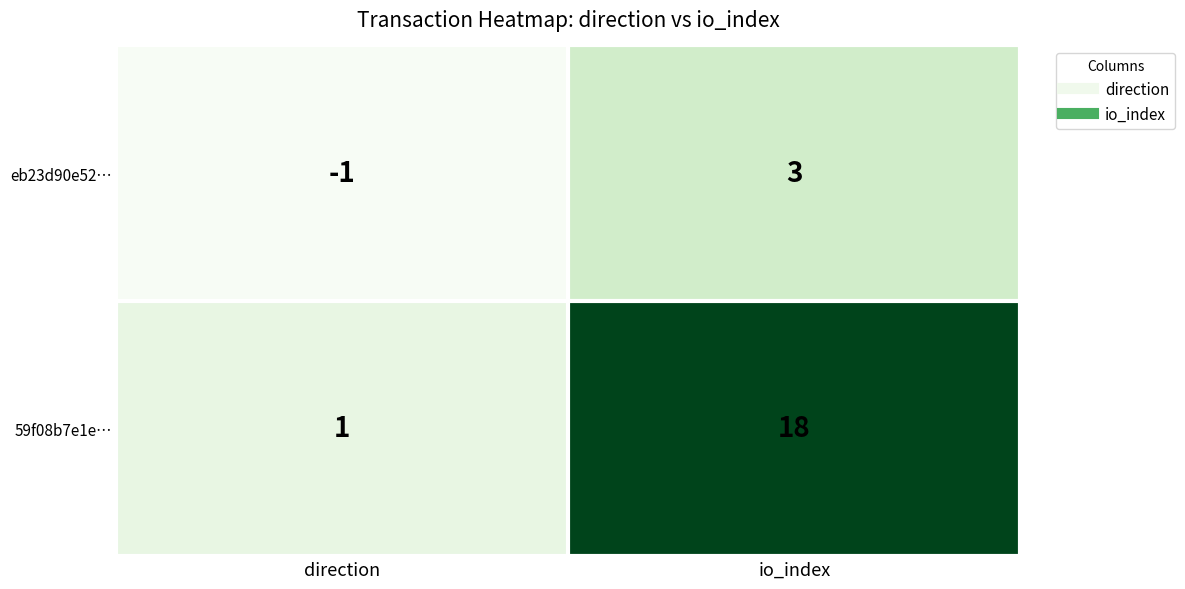

What is the difference between the maximum and minimum values in the eb23d90e52… series?

4